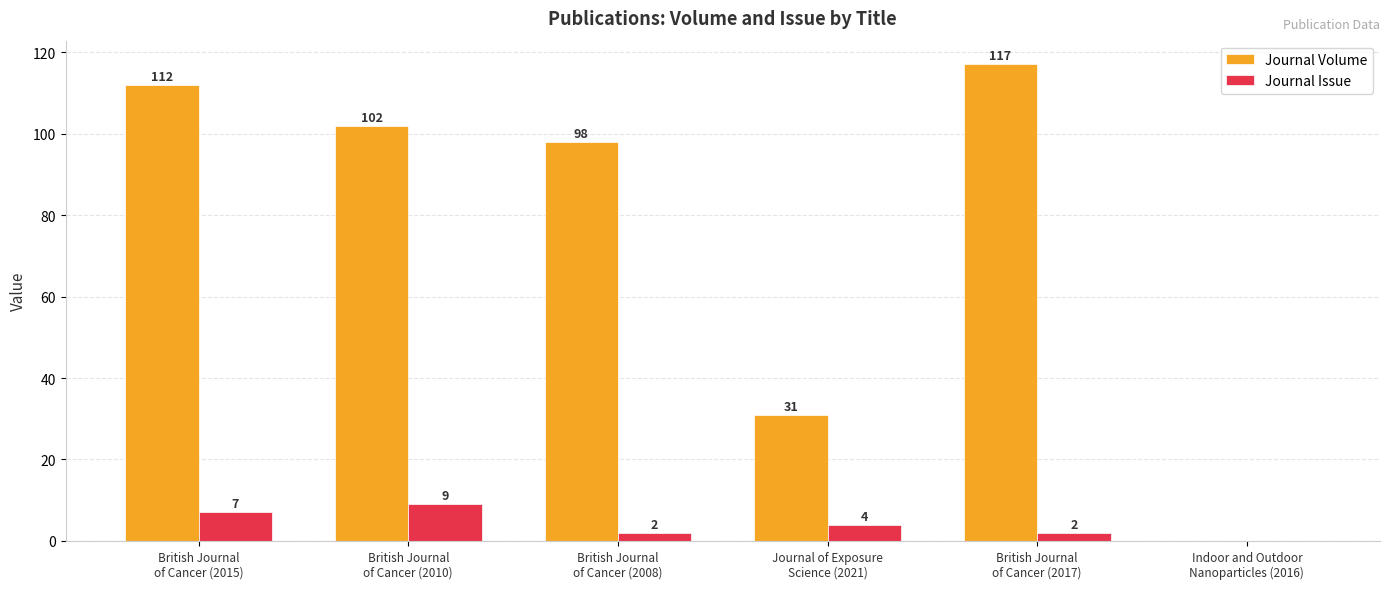

At which label does Journal Issue first exceed 4?

British Journal
of Cancer (2015)